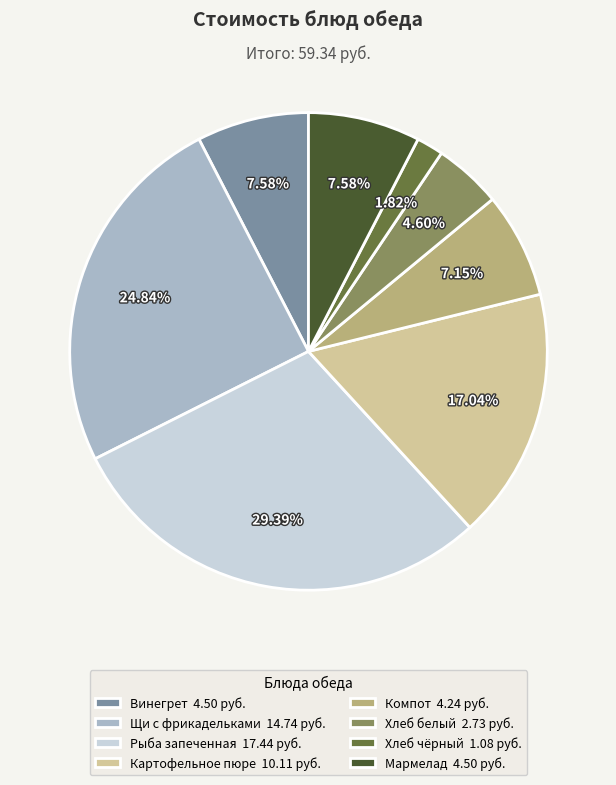

Which category has the smallest portion of the pie?

Хлеб чёрный 1.08 руб.